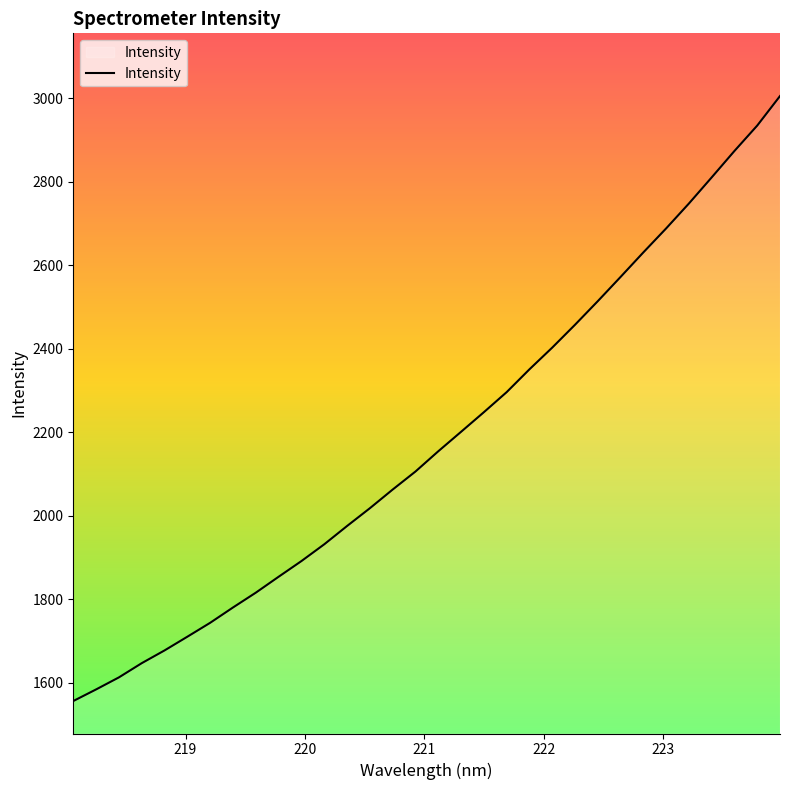

What is the difference between the maximum and minimum values?

1449.6